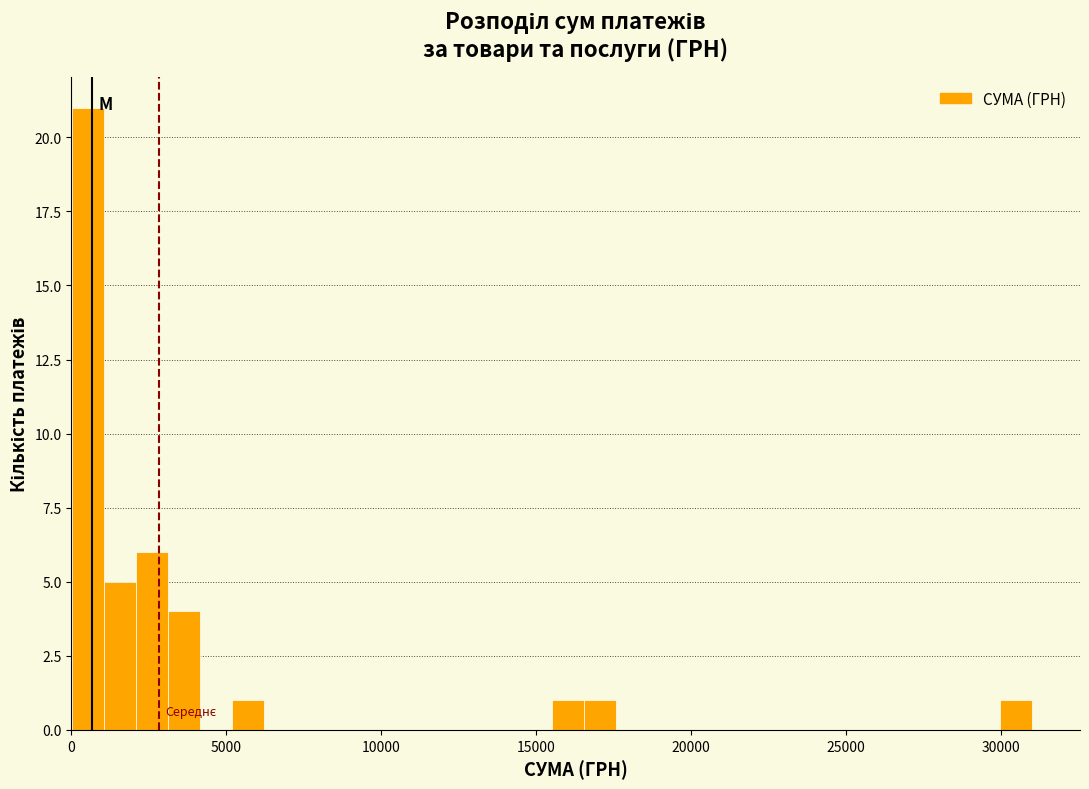

Around what value on the x-axis is the tallest bar? Give the approximate position of its centre, as read against the axis.

500